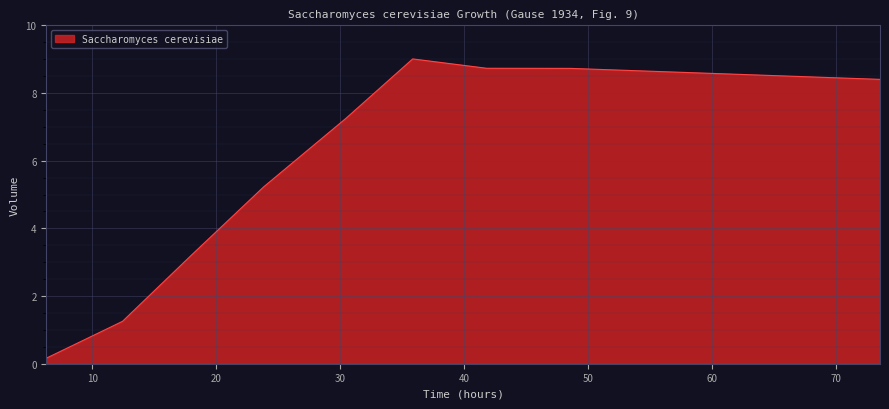

What is the difference between the maximum and minimum values?

8.8